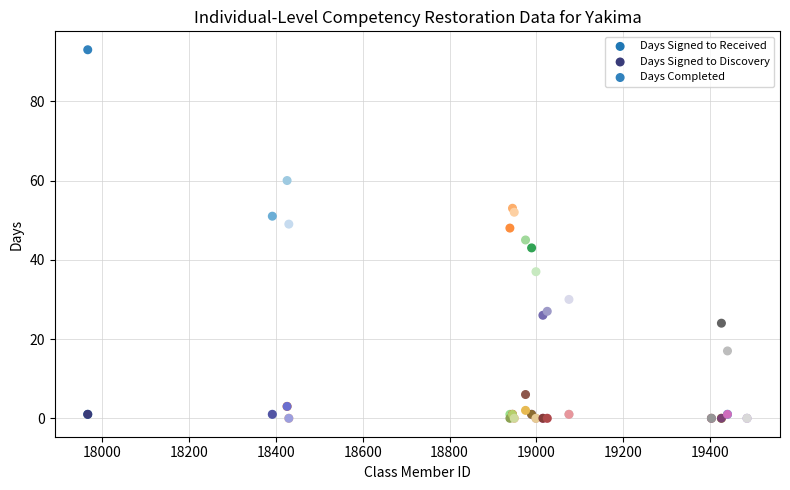

What are all the series names shown in the legend?

Days Signed to Received, Days Signed to Discovery, Days Completed